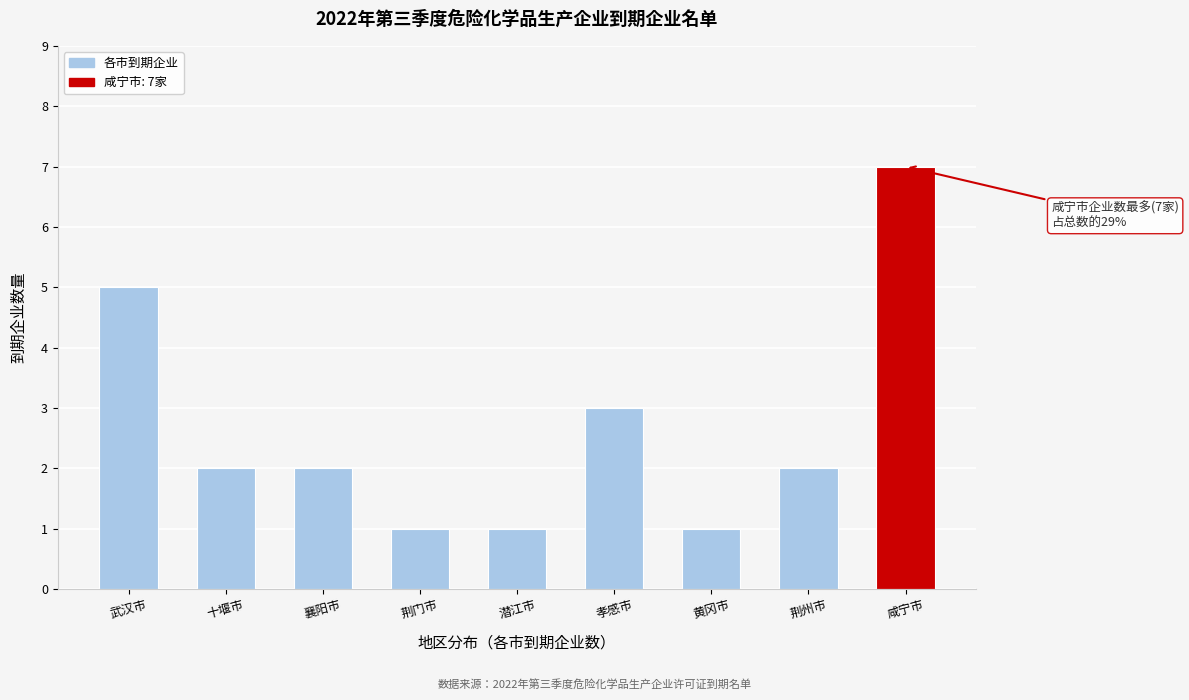

Reading left to right, list all the values displayed in this chart.

武汉市=5	十堰市=2	襄阳市=2	荆门市=1	潜江市=1	孝感市=3	黄冈市=1	荆州市=2	咸宁市=7